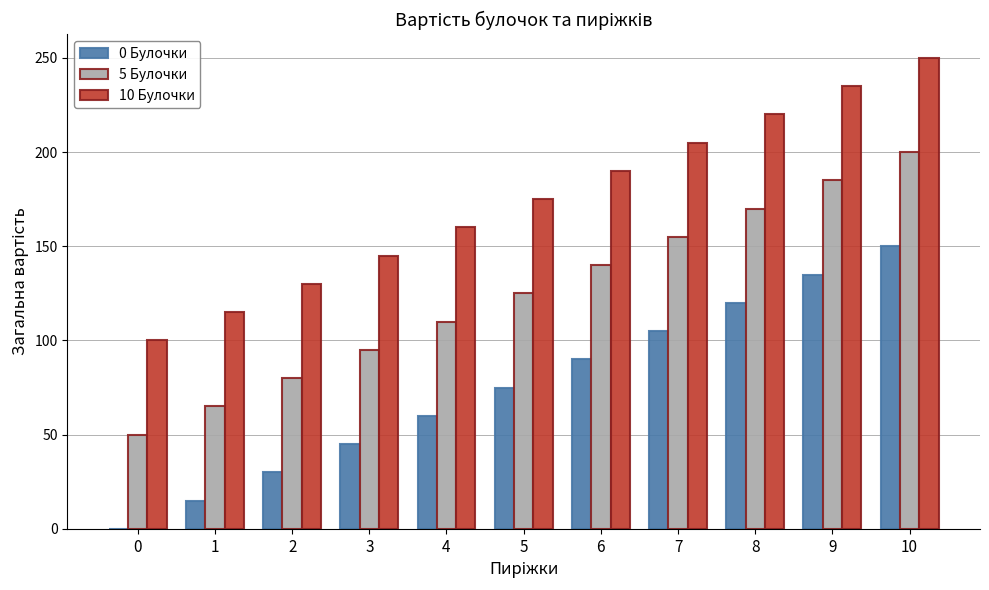

Which category has the highest value in the 0 Булочки series?

10